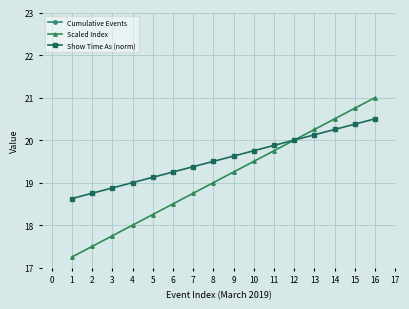

True or false: Show Time As (norm) has more than 1 interior local peaks.

False